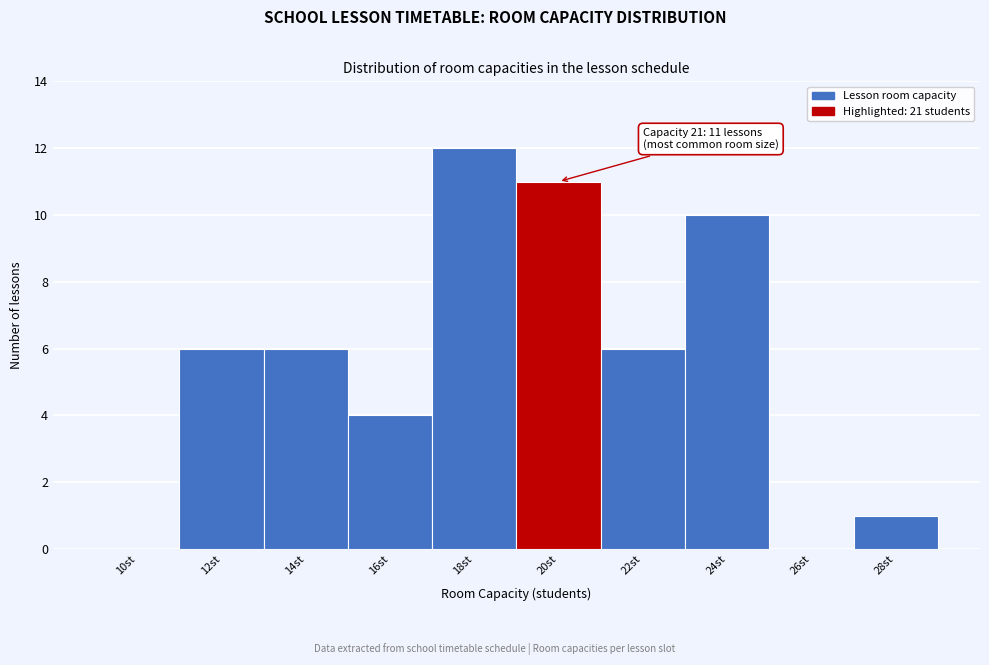

Reading left to right, extract all data points from this chart.

10st=0	12st=6	14st=6	16st=4	18st=12	20st=11	22st=6	24st=10	26st=0	28st=1